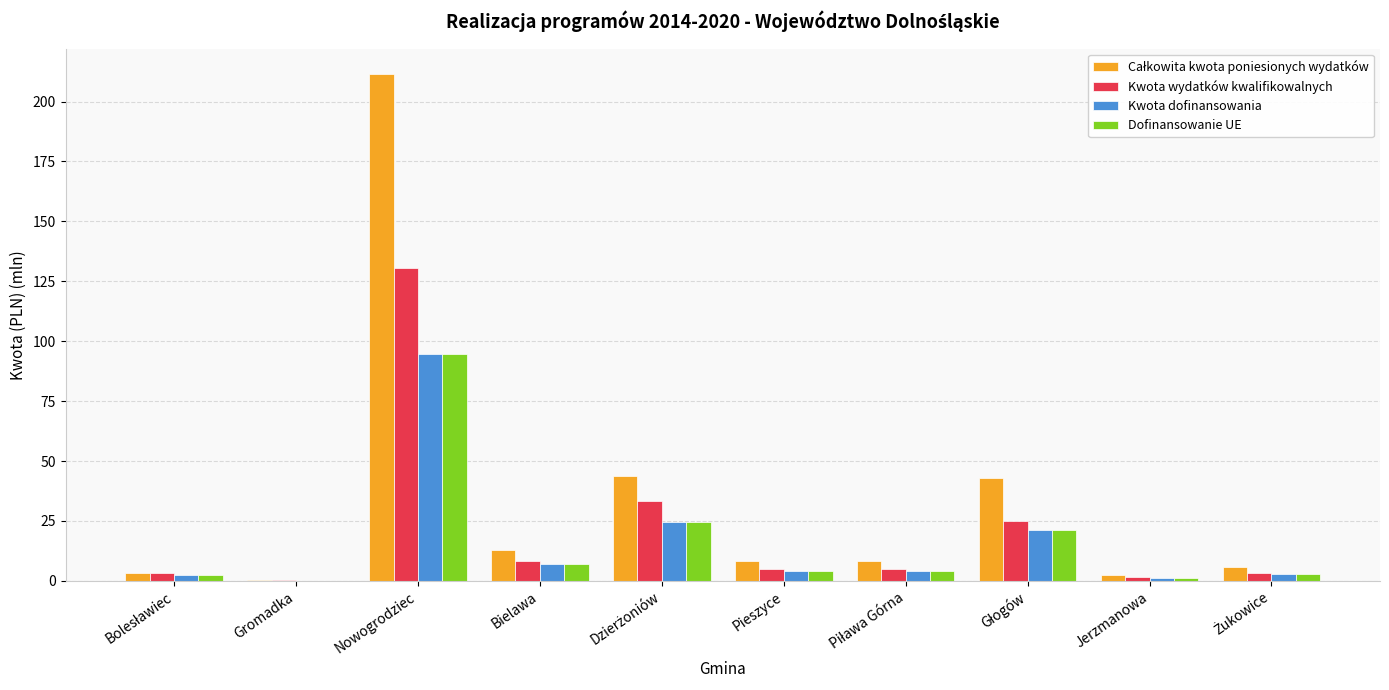

What is the average value of the Kwota wydatków kwalifikowalnych series?

21.5